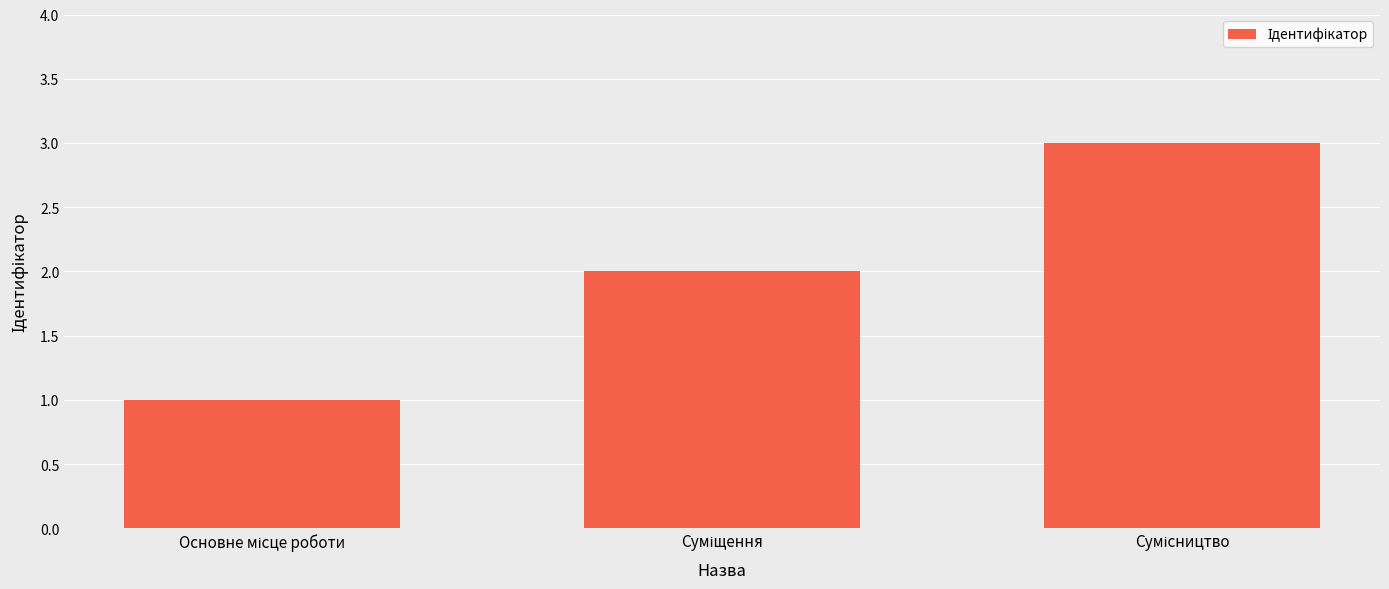

What is the sum of all values?

6